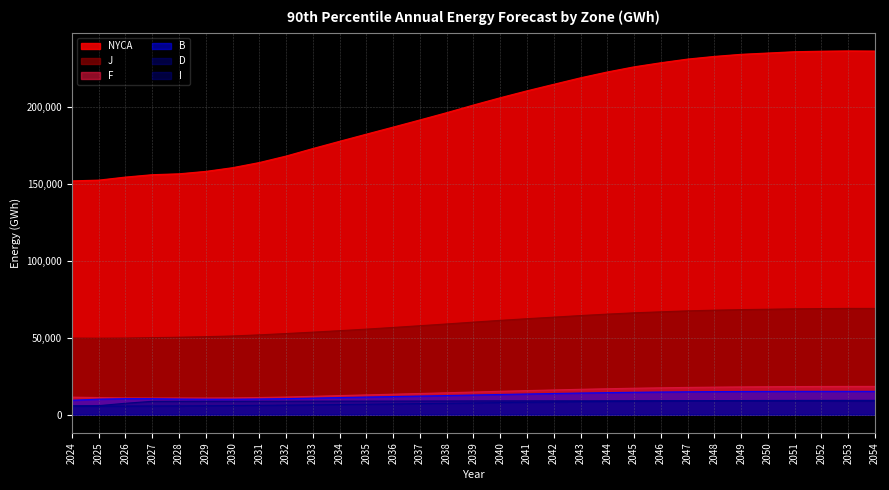

Is it true that NYCA equals 206261 at 2040?

True